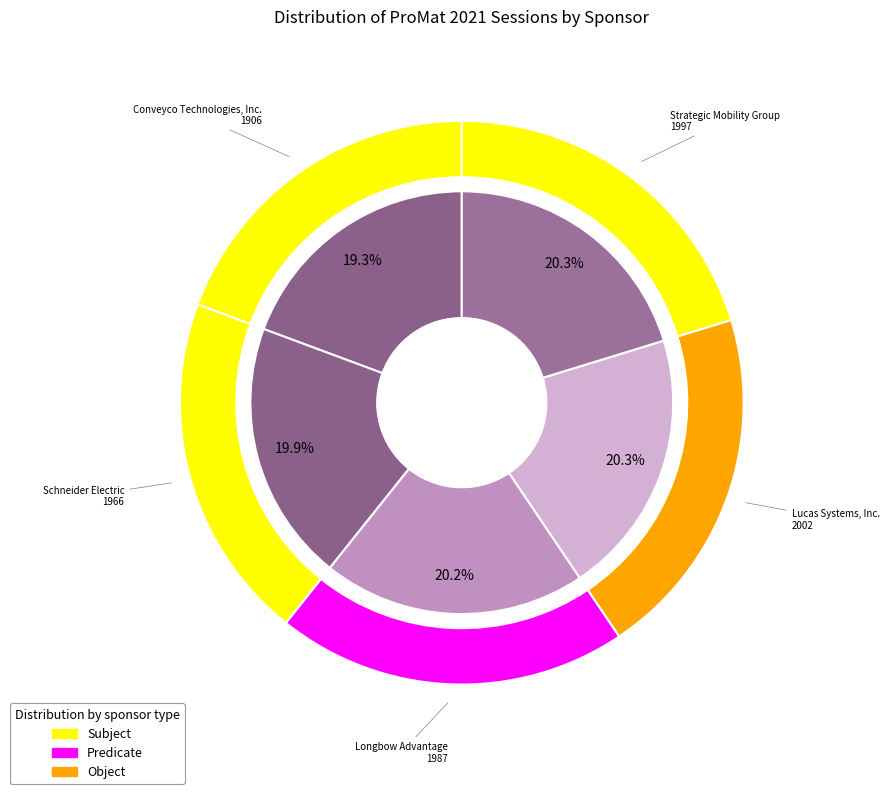

What portion of the pie excludes Strategic Mobility Group?

79.7%